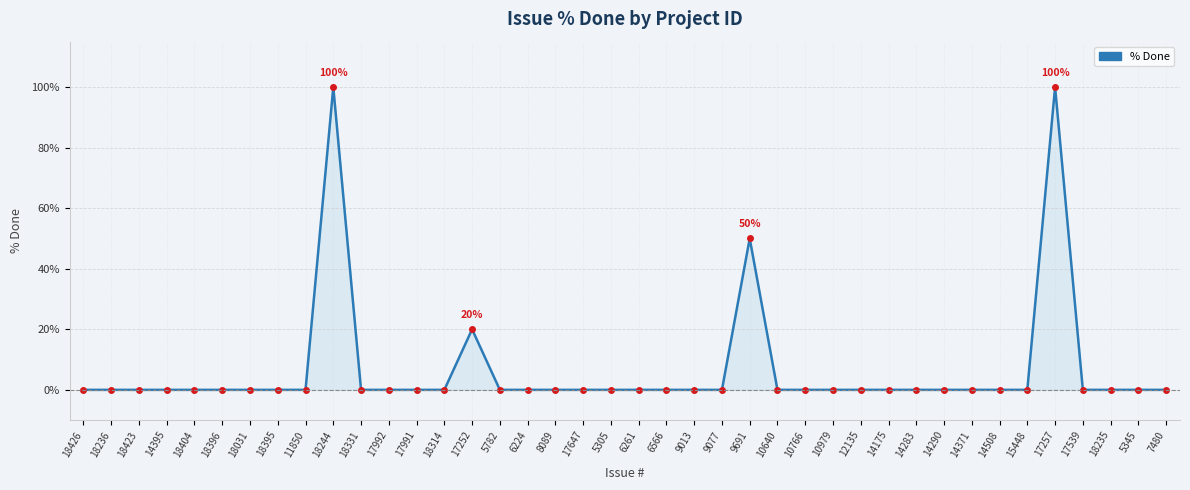

True or false: the data has more than 1 interior local peaks.

True